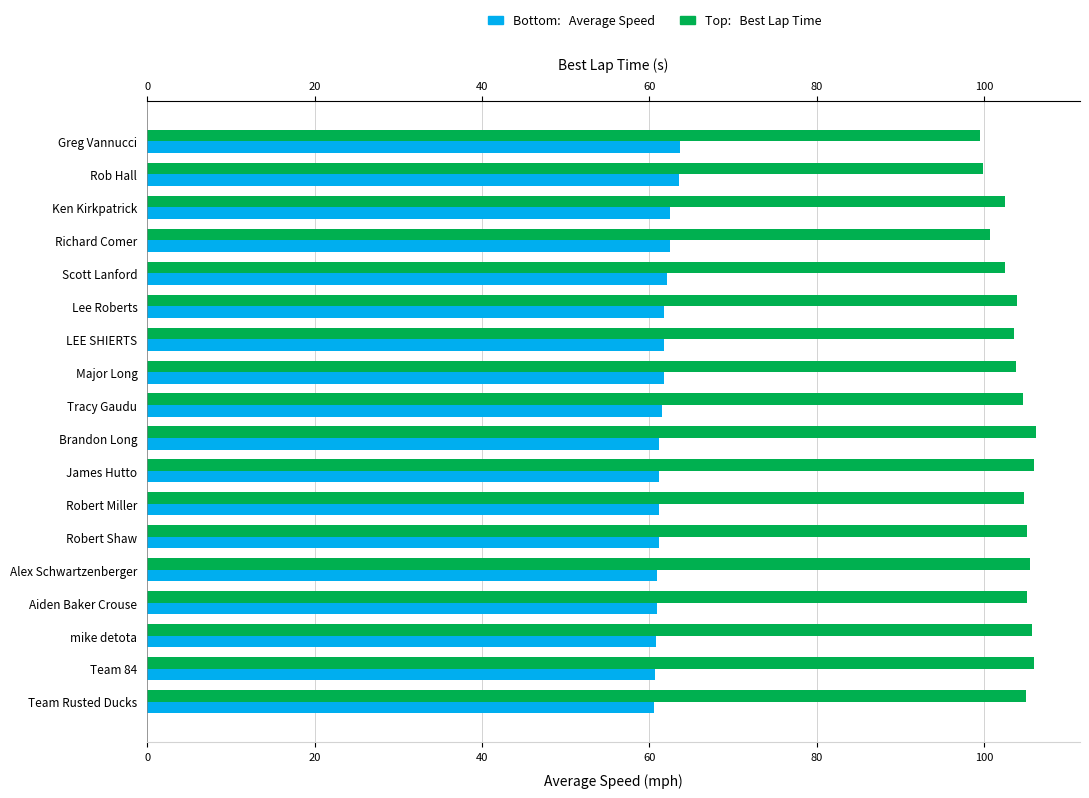

Are the bars grouped side by side (vs. stacked)?

Yes